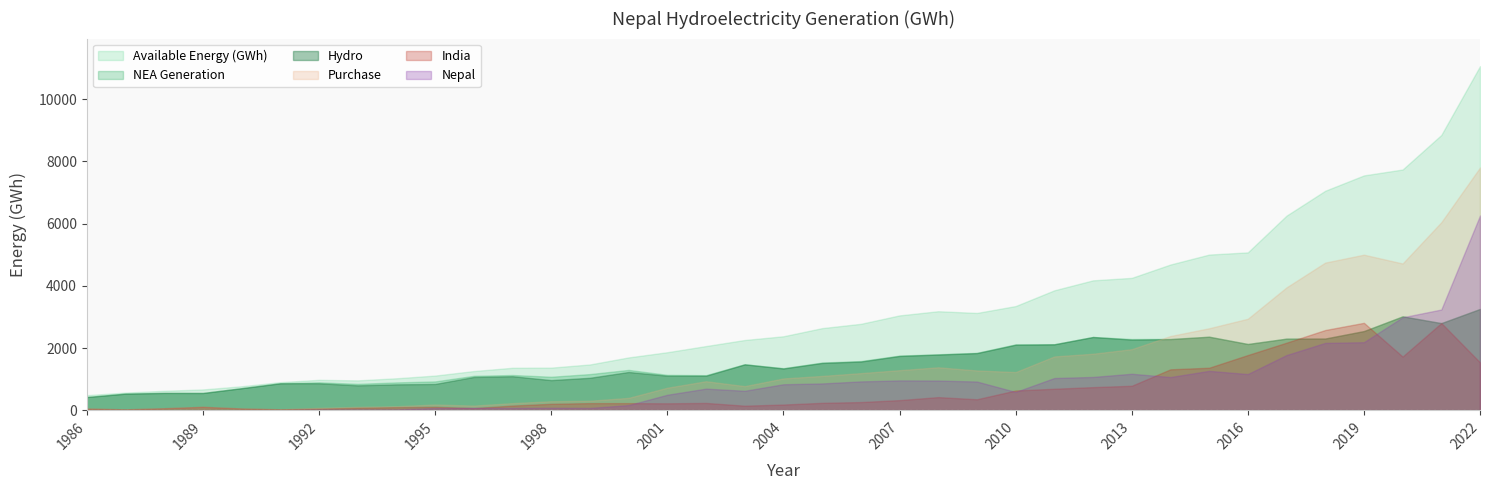

True or false: Available Energy (GWh) has more than 1 points higher than both neighbors.

True